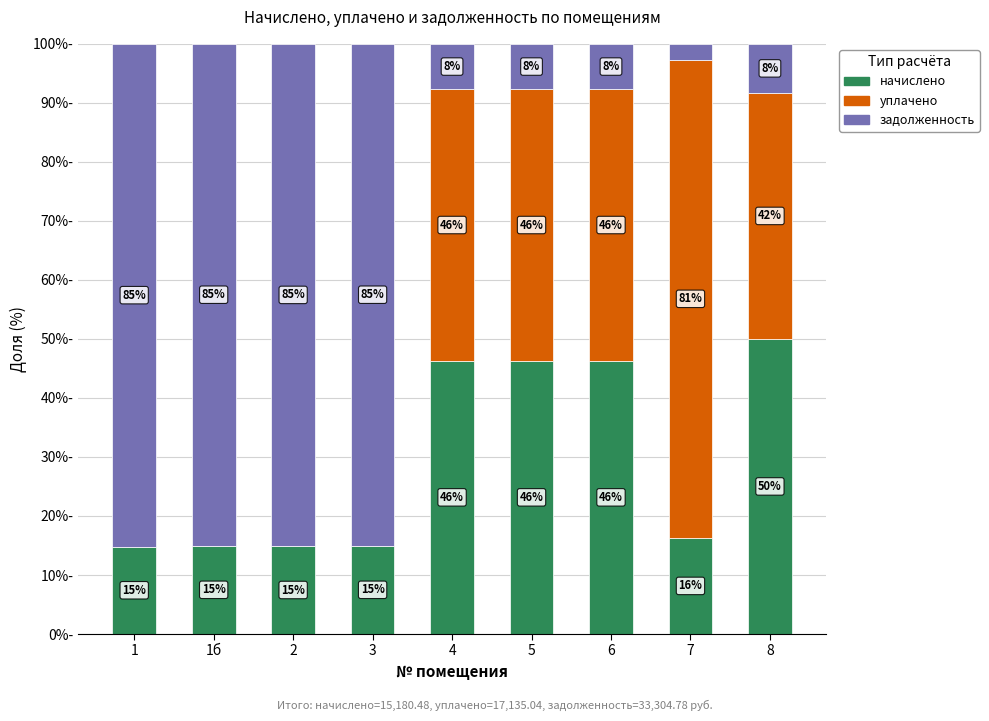

Which has a higher value, 2 or 8?

8